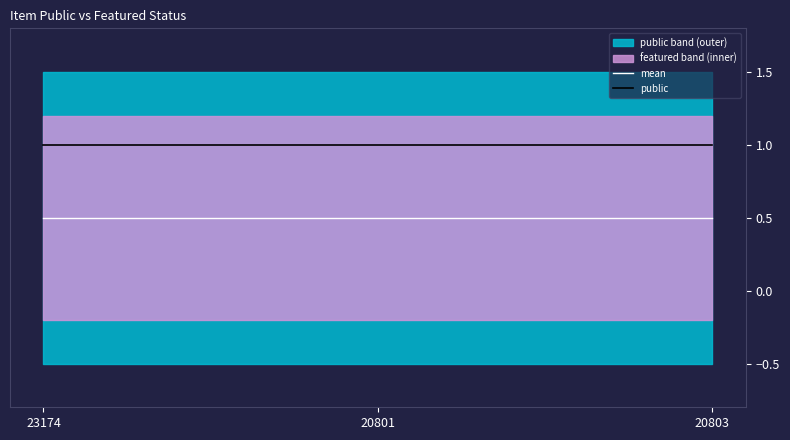

True or false: public and mean intersect in this chart.

False